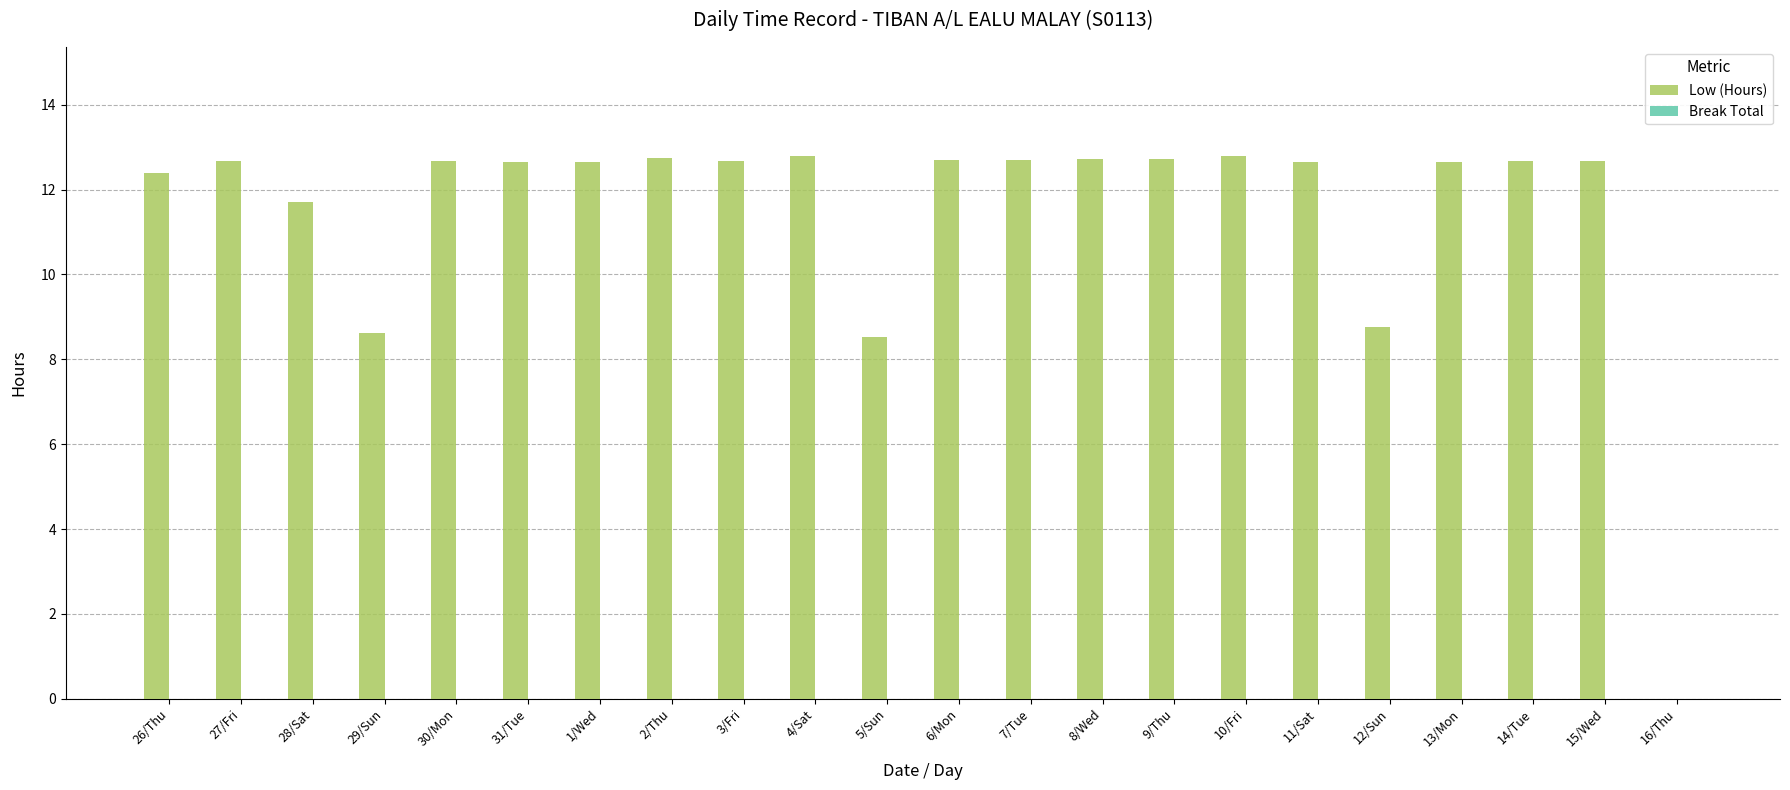

What is the sum of all values?

253.1